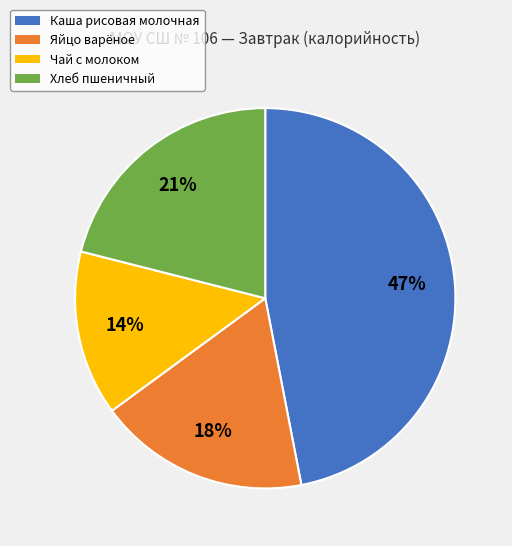

How many segments does this pie chart have?

4